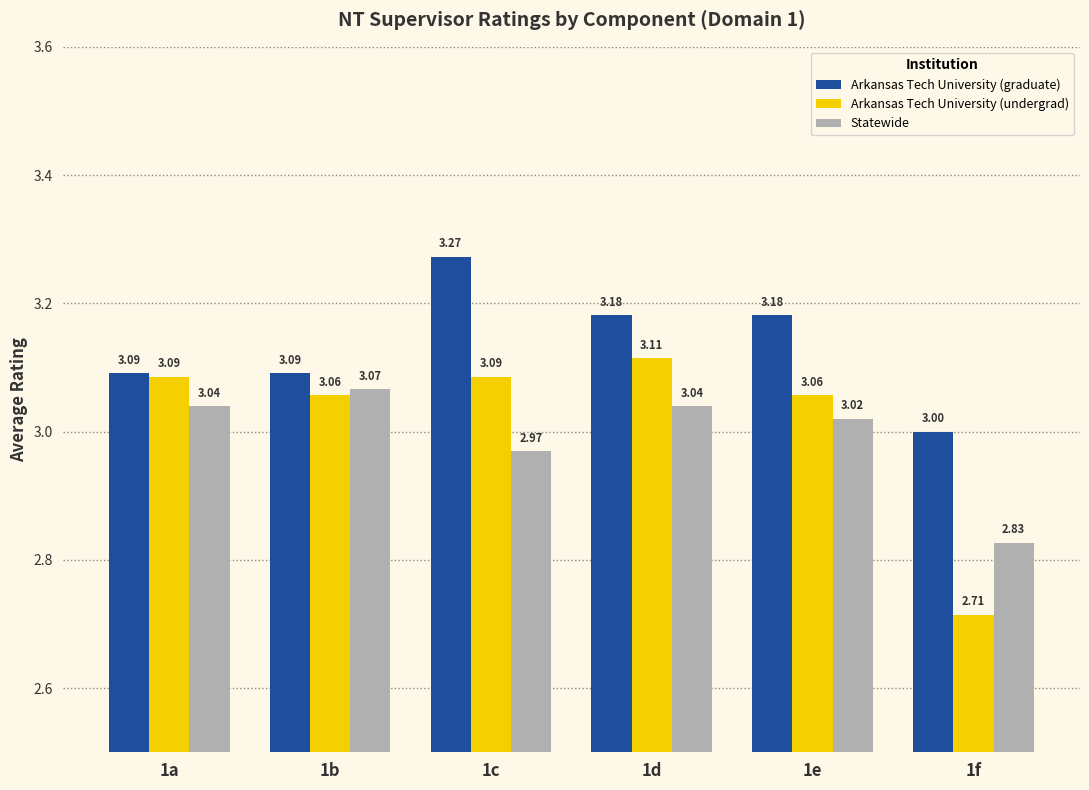

What is the difference between the highest and lowest values at 1f?

0.3